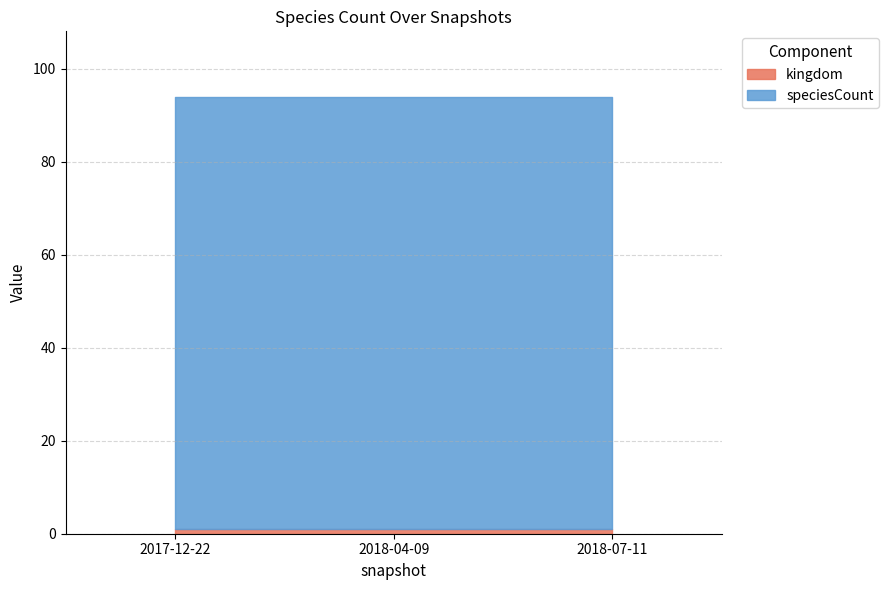

Which category has the highest value across all series?

2017-12-22